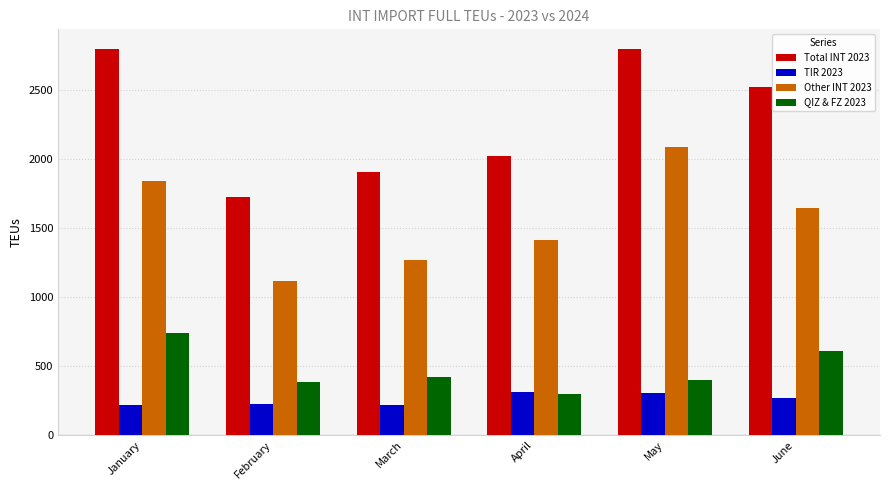

At January, list the series in order from smallest to largest.

TIR 2023, QIZ & FZ 2023, Other INT 2023, Total INT 2023